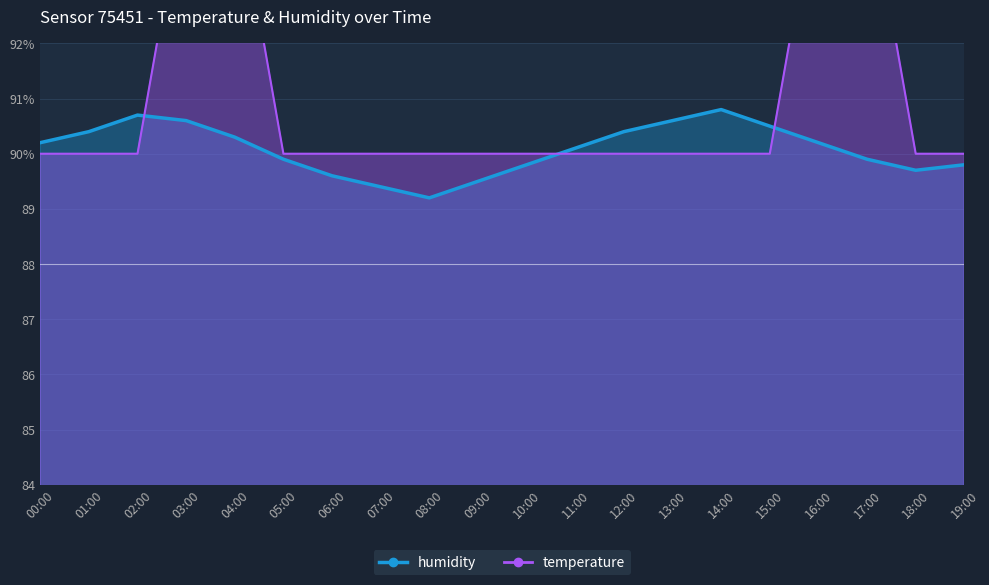

What is the minimum value for humidity?

89.2